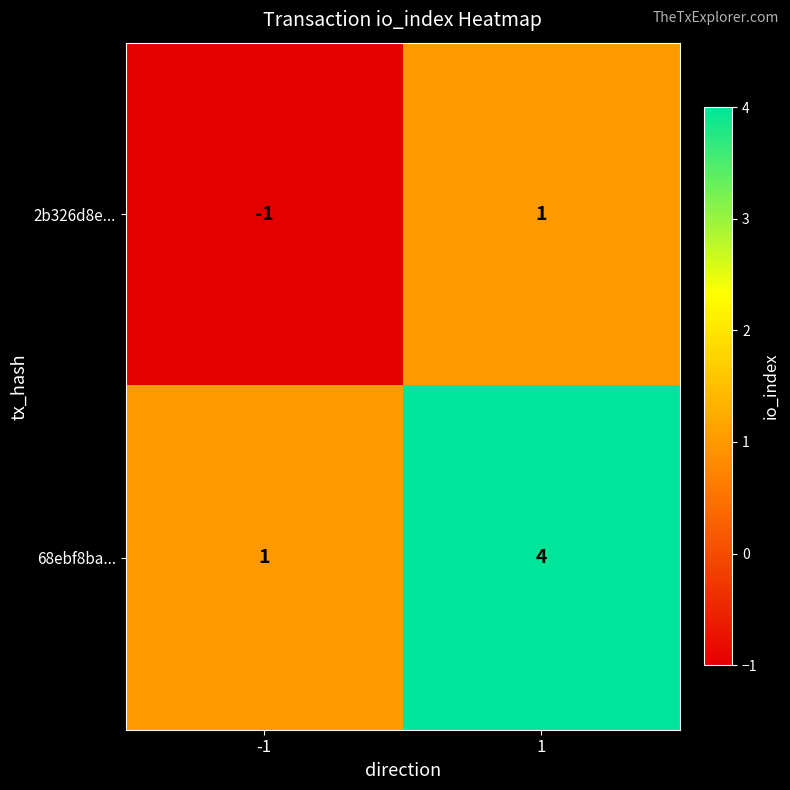

Between -1 and 1, which series saw the biggest shift?

68ebf8ba...